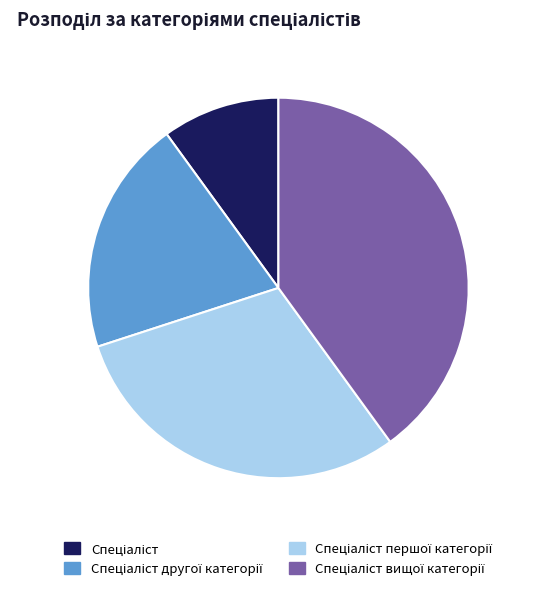

Is there a majority slice in this chart?

No